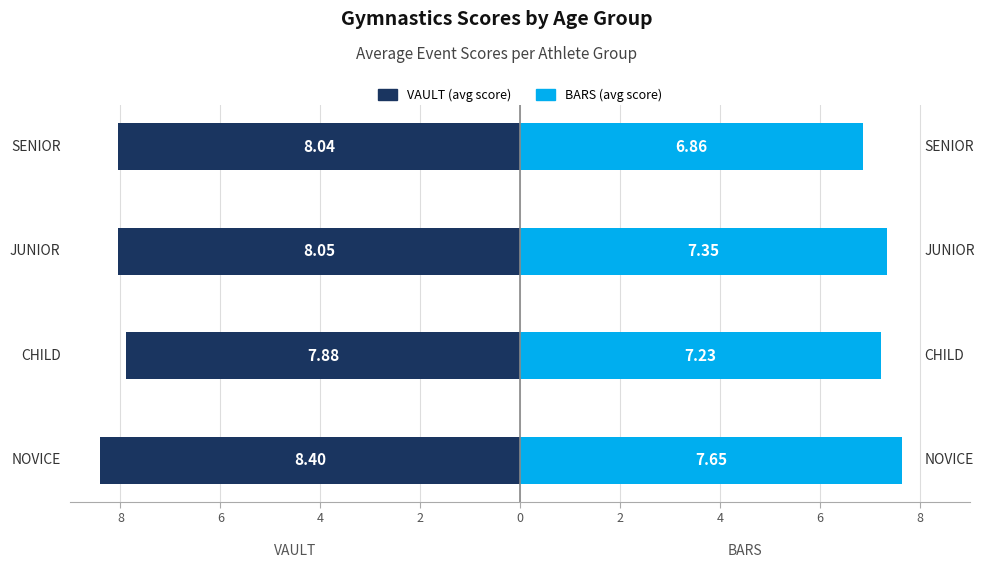

Is it true that VAULT equals -4.7 at 2?

False